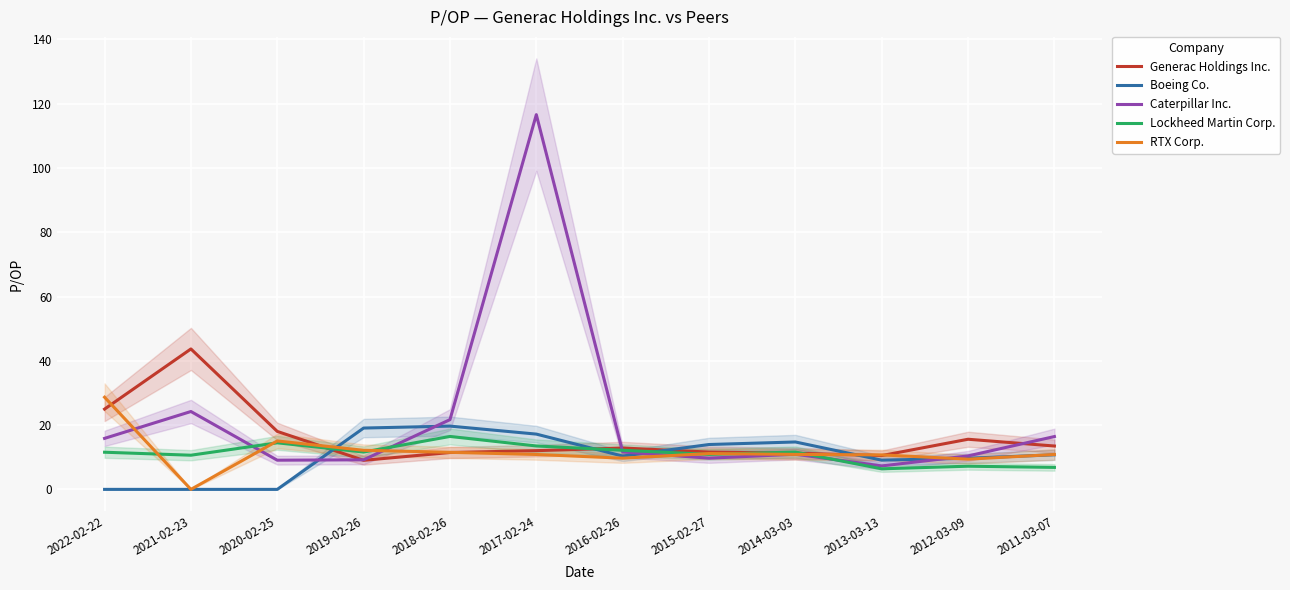

Does the chart display data point markers on the line(s)?

No